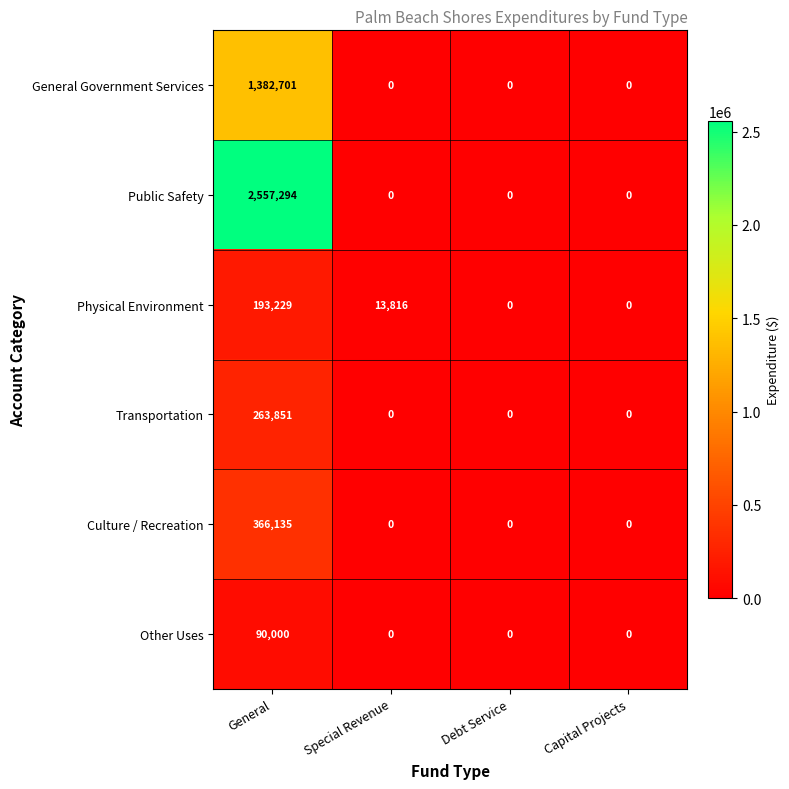

How many distinct data groups are displayed?

6